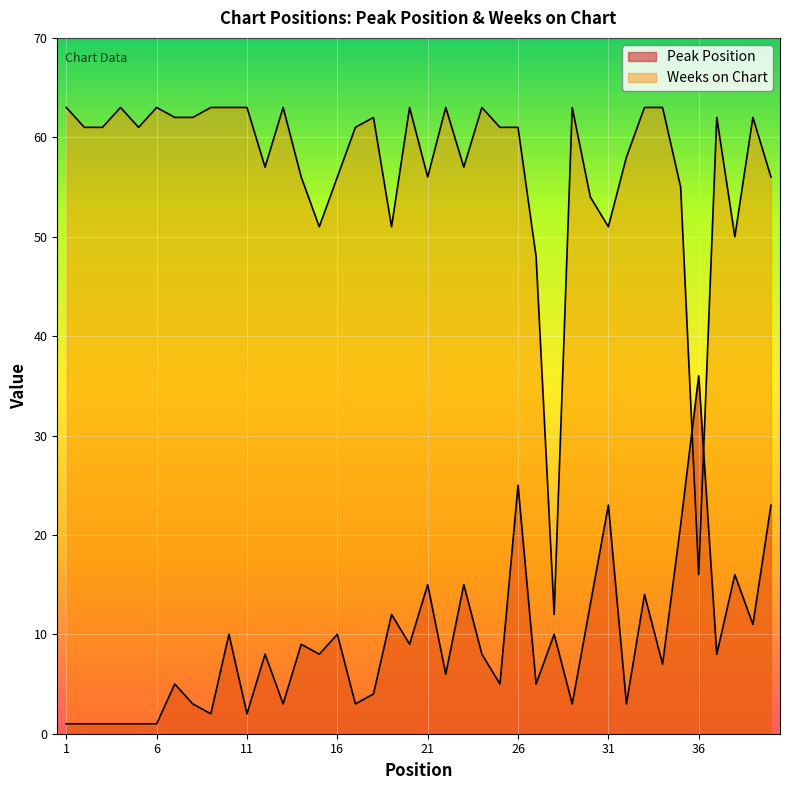

At which label does Weeks on Chart reach its minimum?

28